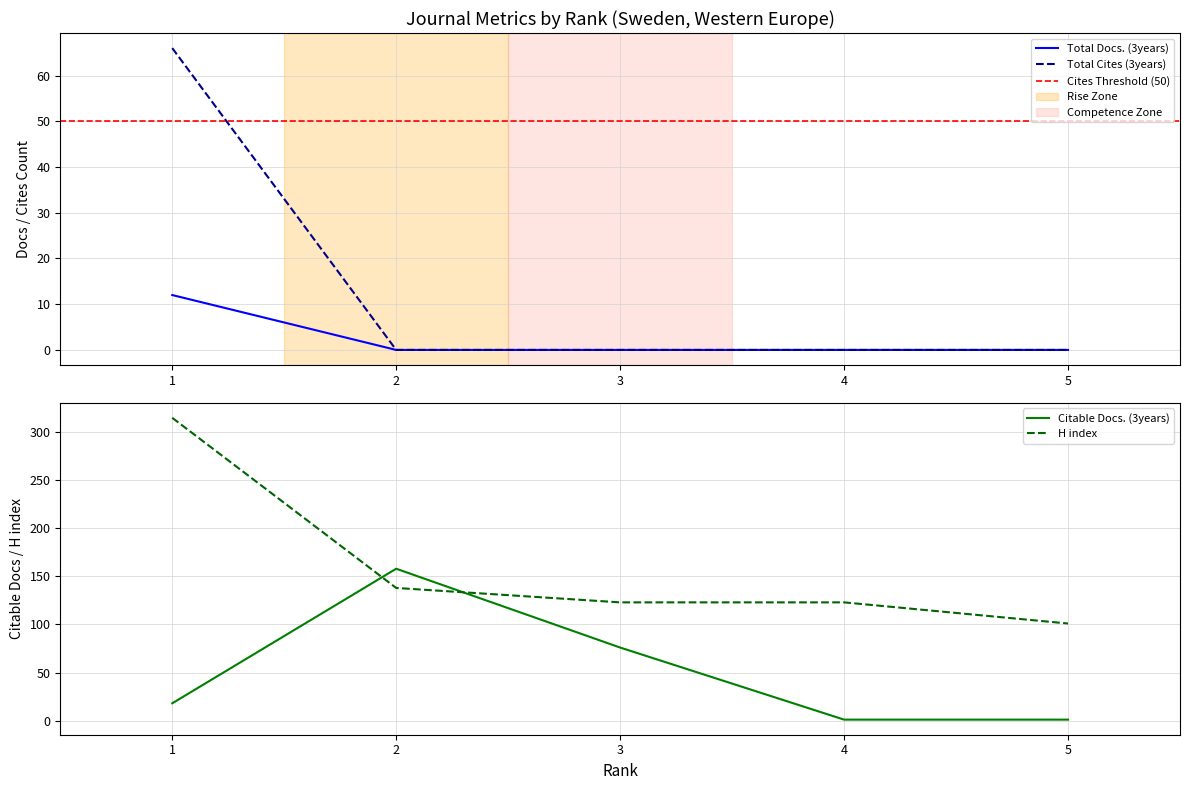

At 5, list the series in order from smallest to largest.

Total Docs. (3years), Total Cites (3years), Citable Docs. (3years), H index